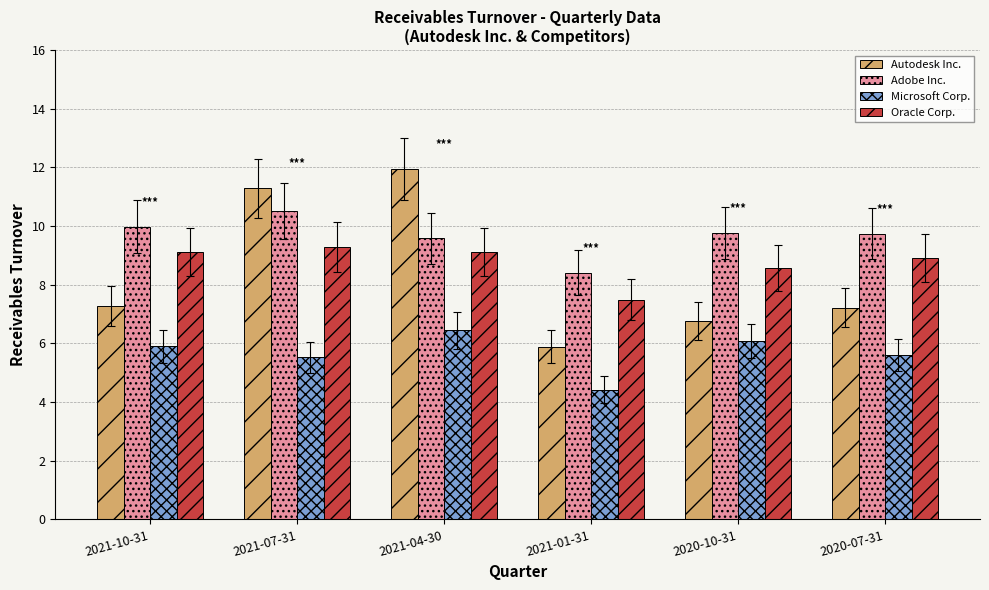

What is the spread (max minus min) of values at 2021-10-31?

4.1